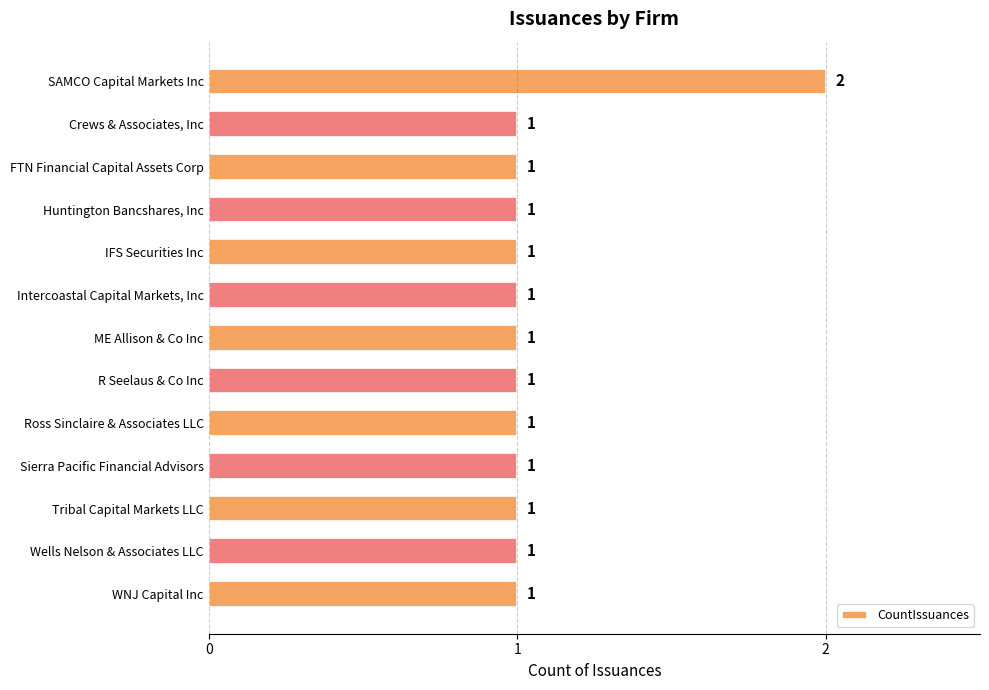

What is the label of the 13th bar from the bottom?

SAMCO Capital Markets Inc